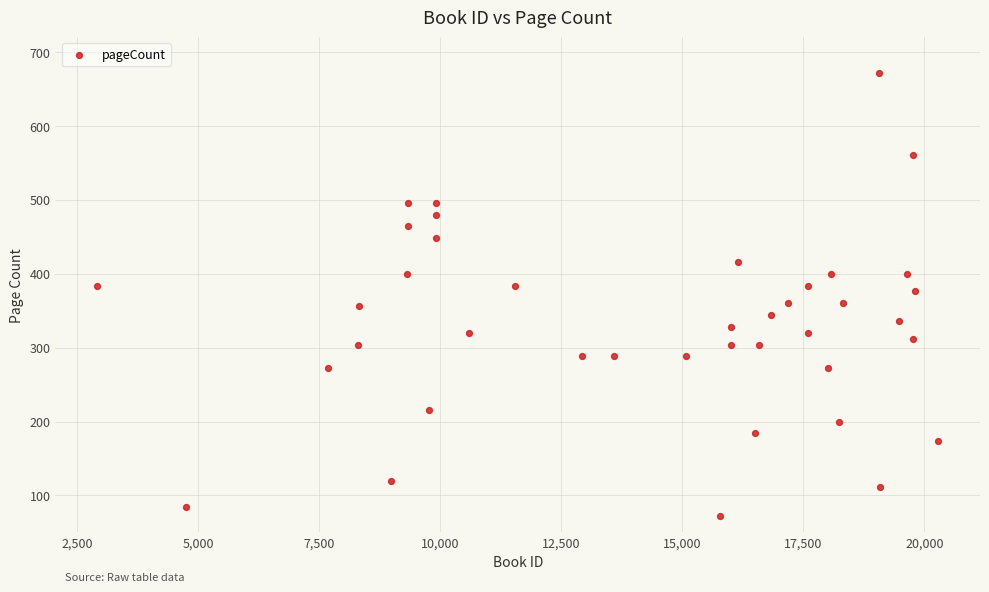

What is the range of X values (max minus min)?

17361